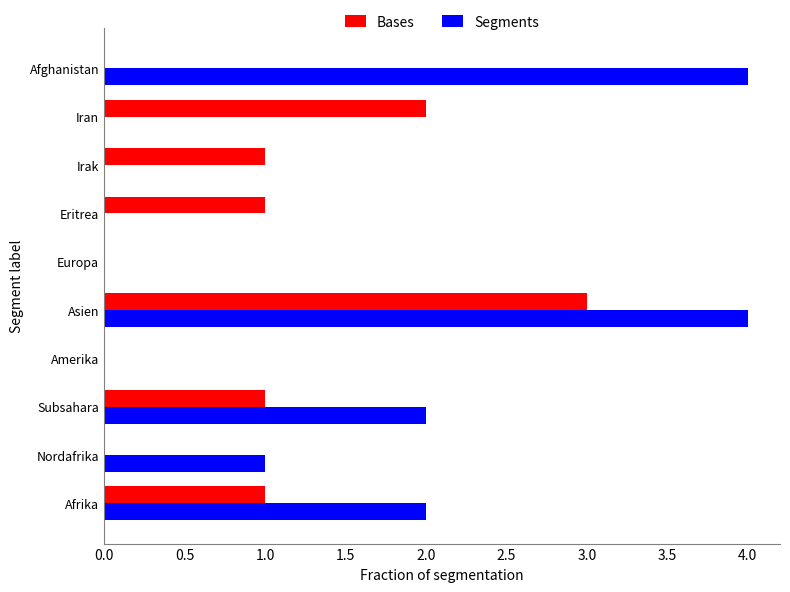

Is it true that Bases equals 0 at Afghanistan?

True